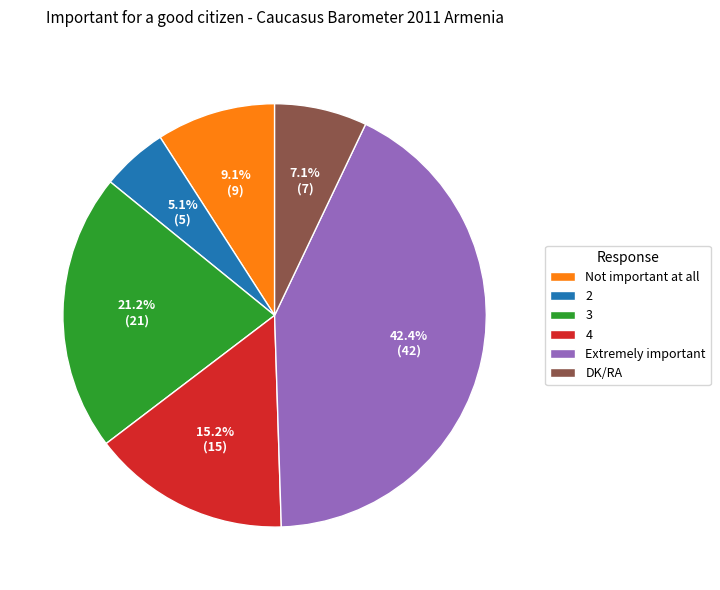

What percentage is the Not important at all slice, to the nearest percent?

9%